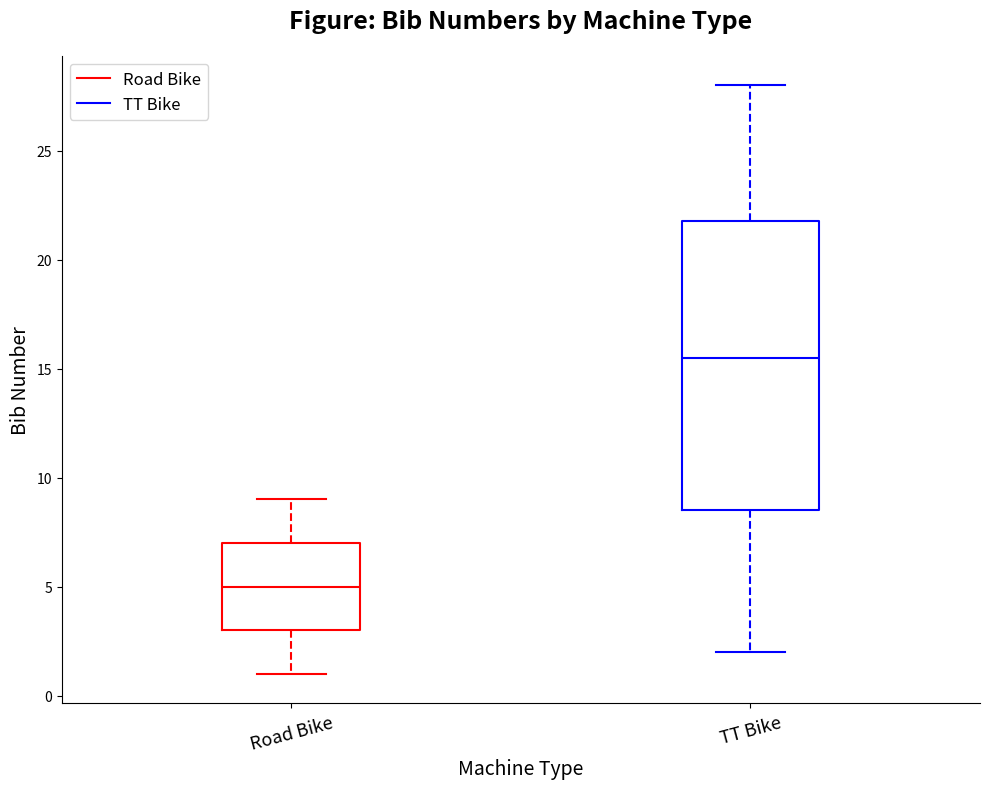

Which box's median line is the lowest?

Road Bike